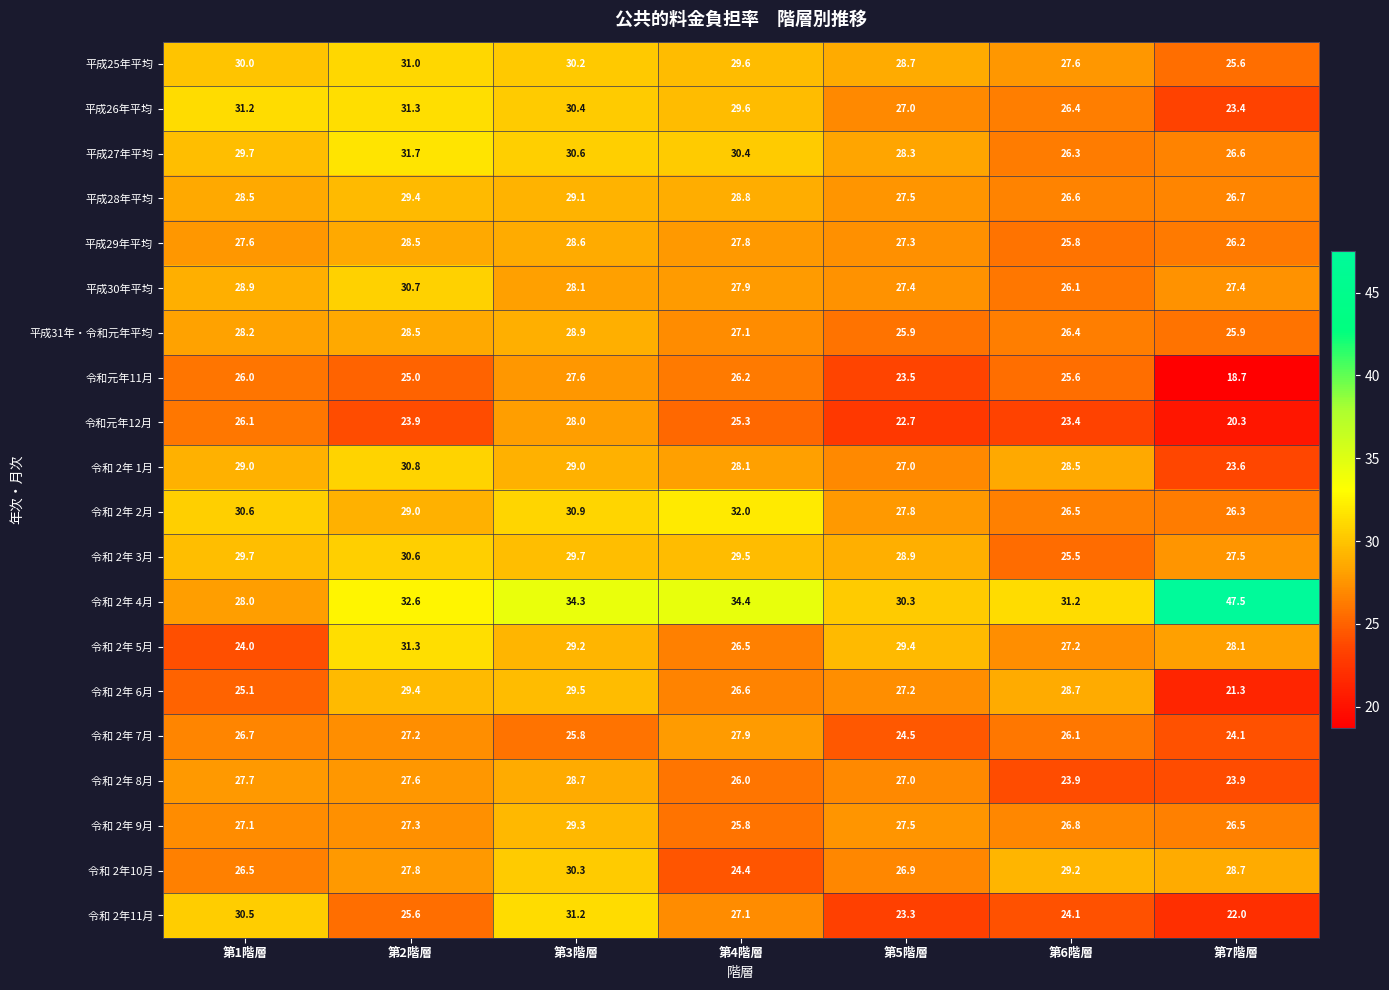

Which category has the lowest value in the 平成26年平均 series?

第7階層